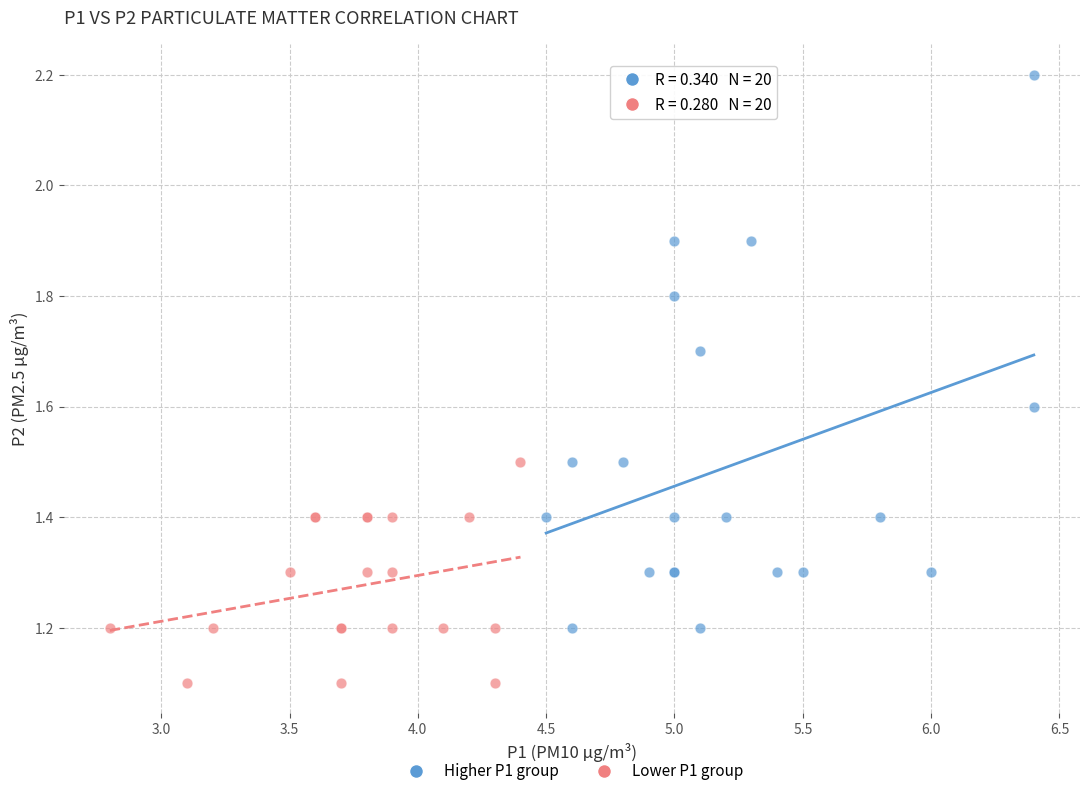

Which series contains the highest Y value?

Higher P1 group